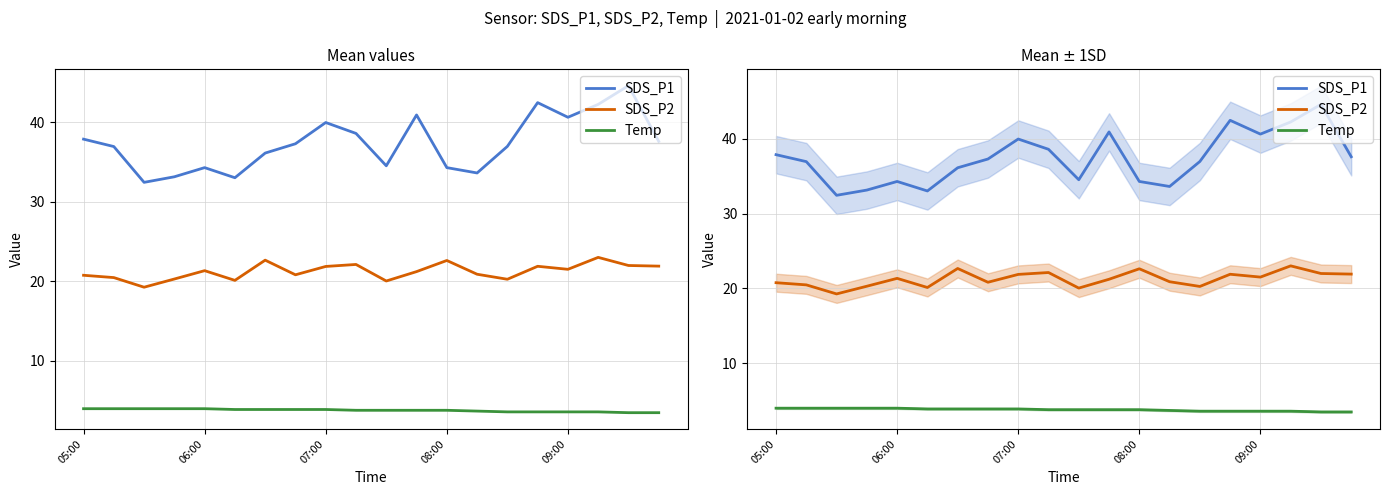

True or false: SDS_P2 and Temp intersect in this chart.

False